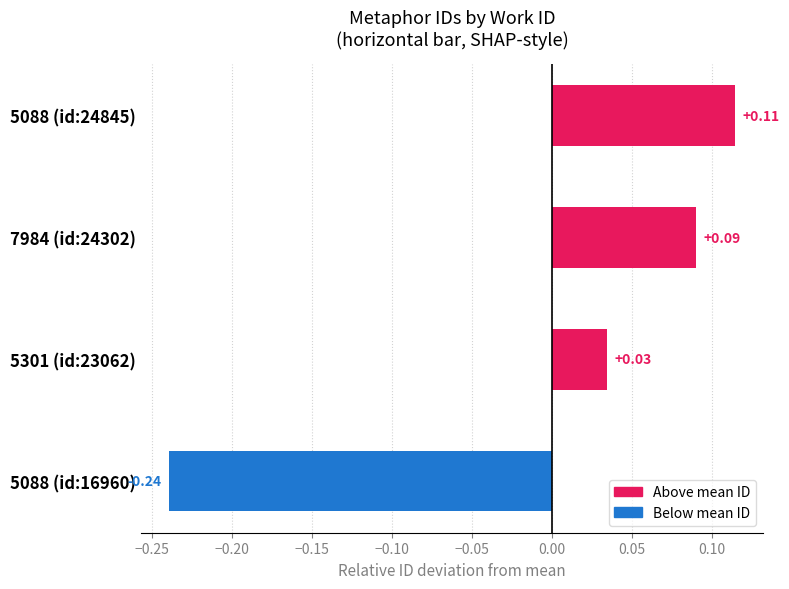

At which category does the chart reach its minimum across all series?

5088 (id:16960)